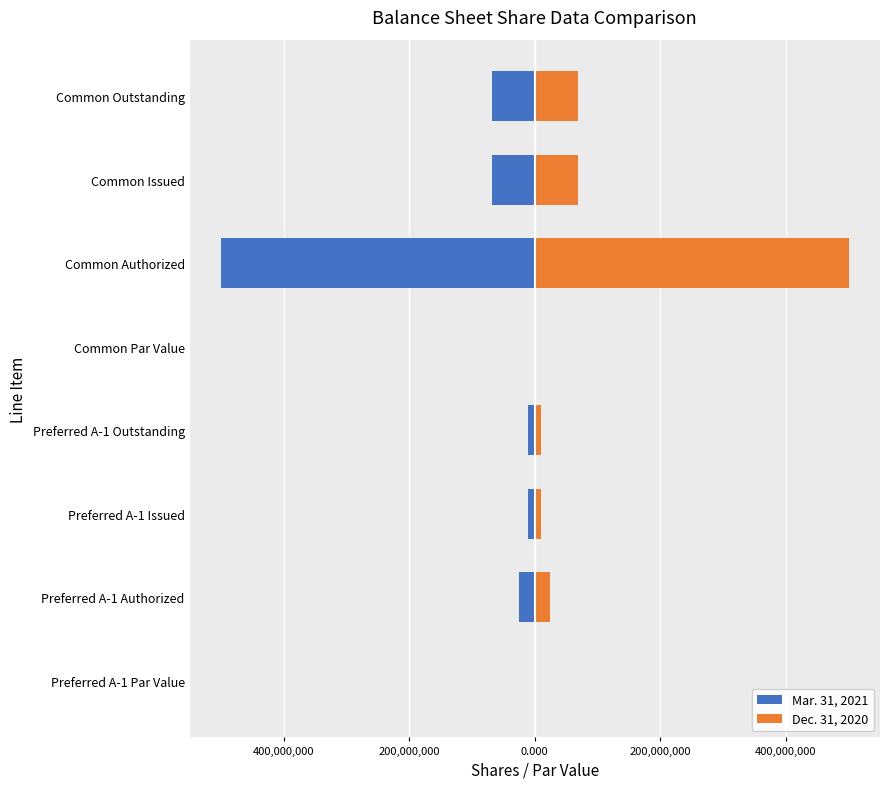

Which has a higher value, Common Par Value or Preferred A-1 Issued?

Common Par Value